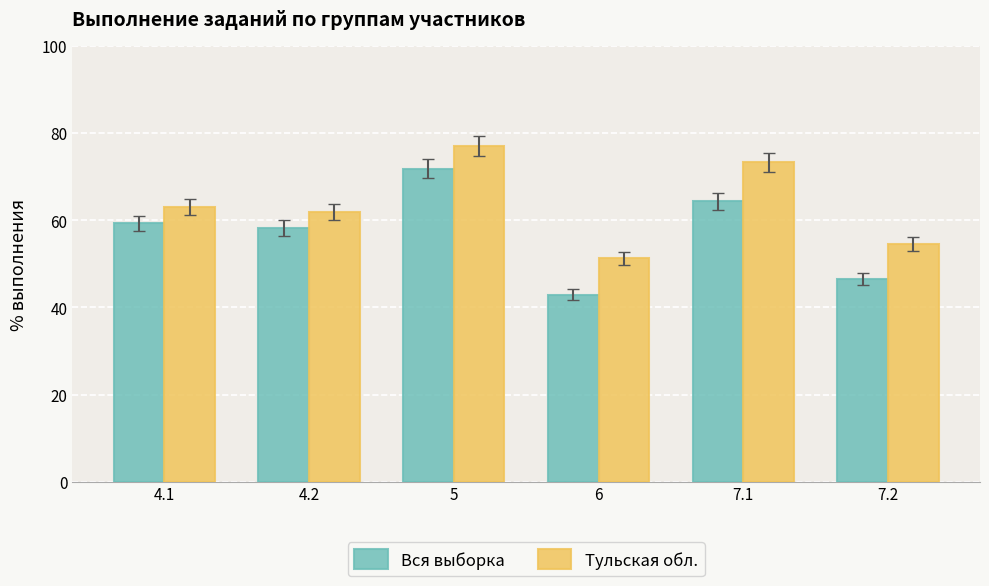

Are the bars grouped side by side (vs. stacked)?

Yes